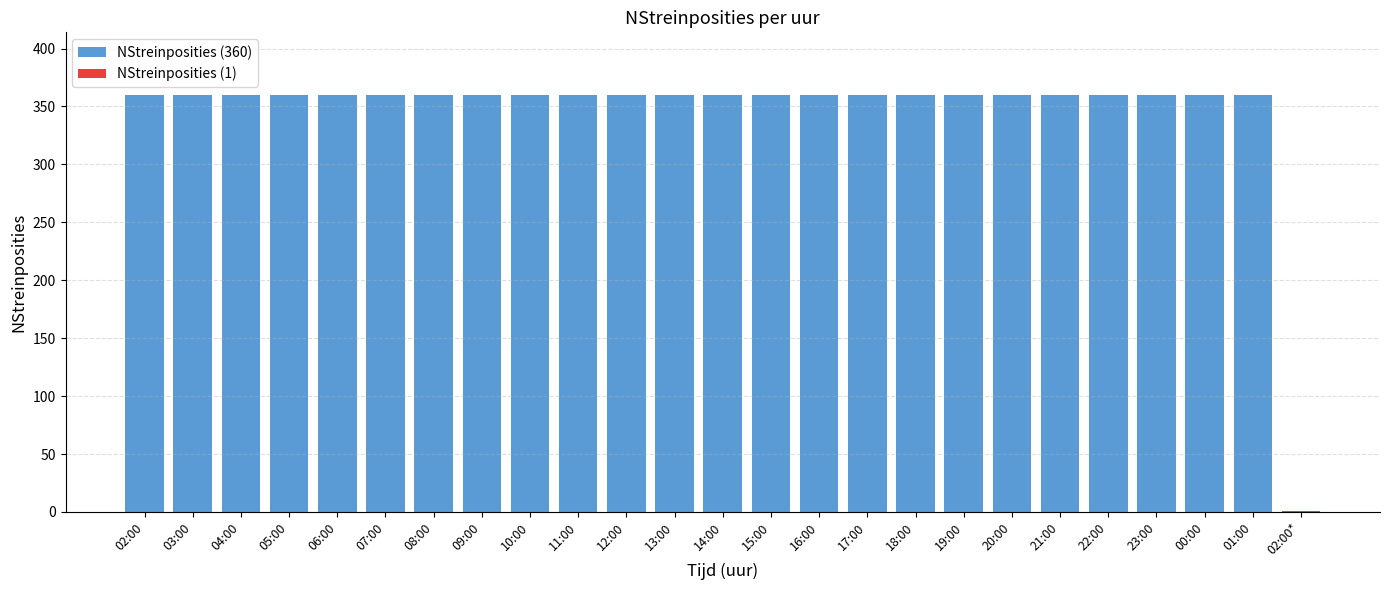

Reading left to right, list all the values displayed in this chart.

02:00=360	03:00=360	04:00=360	05:00=360	06:00=360	07:00=360	08:00=360	09:00=360	10:00=360	11:00=360	12:00=360	13:00=360	14:00=360	15:00=360	16:00=360	17:00=360	18:00=360	19:00=360	20:00=360	21:00=360	22:00=360	23:00=360	00:00=360	01:00=360	02:00*=1